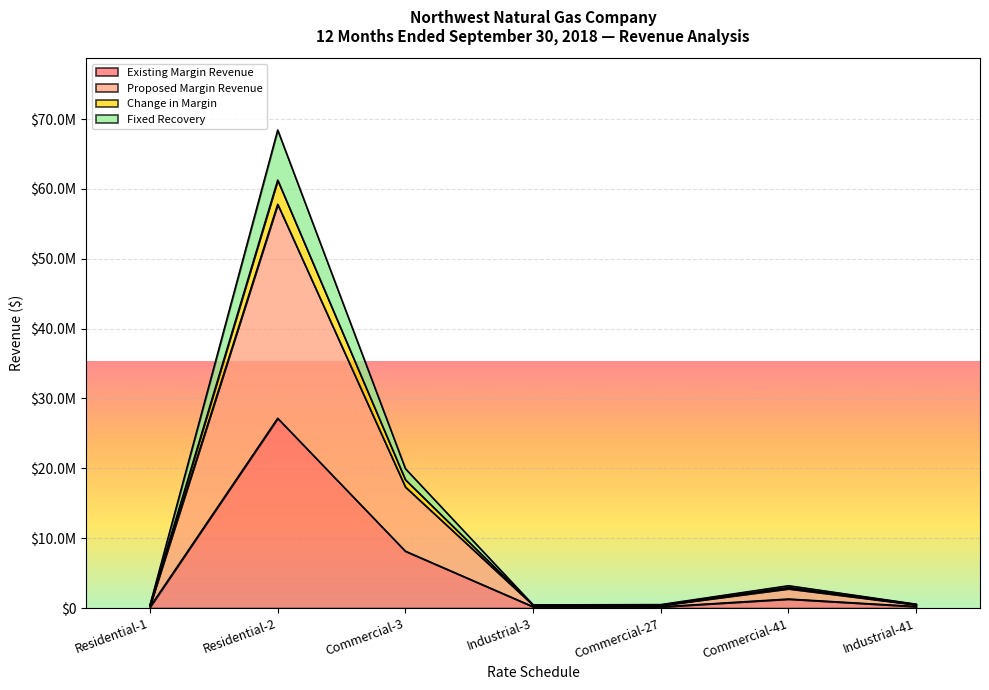

At which category does the chart reach its minimum across all series?

Residential-1